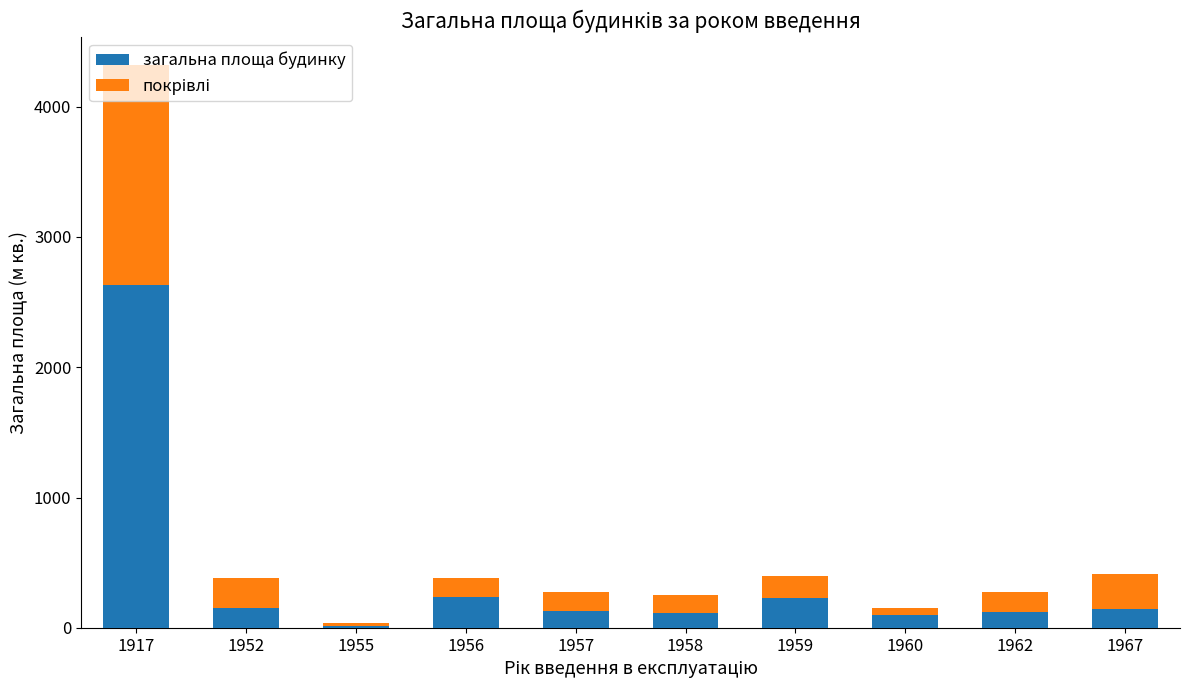

At which category is the sum across all series the highest?

1917